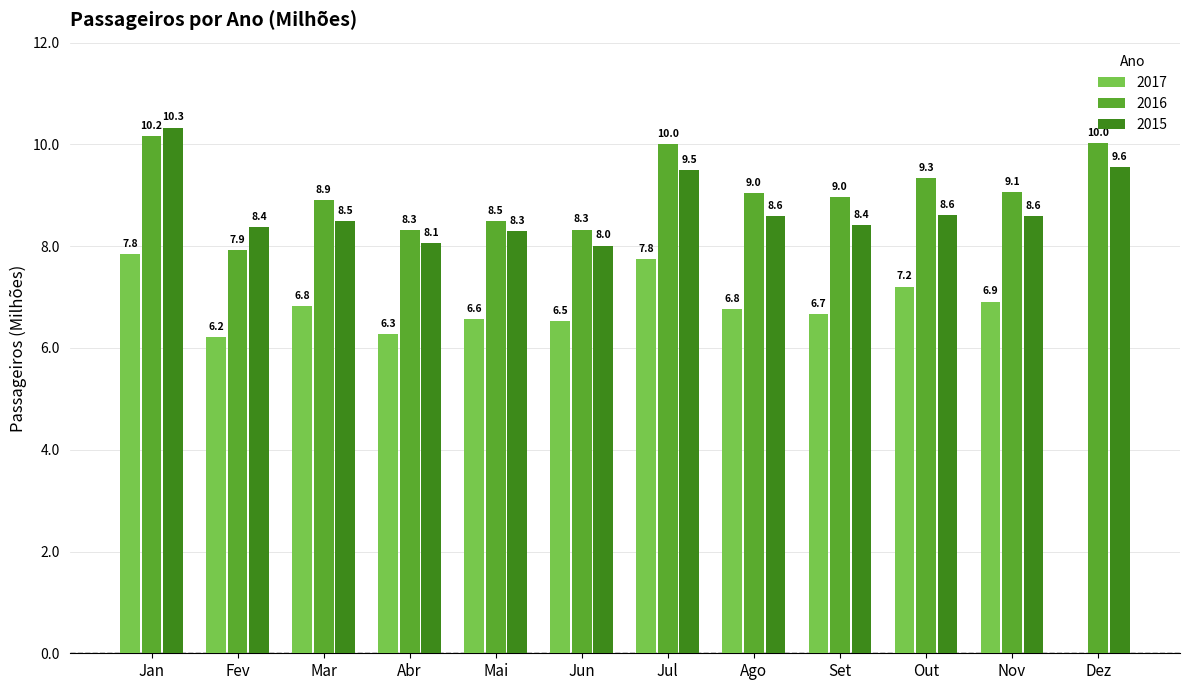

Read the 2016 value at Jan.

10.2